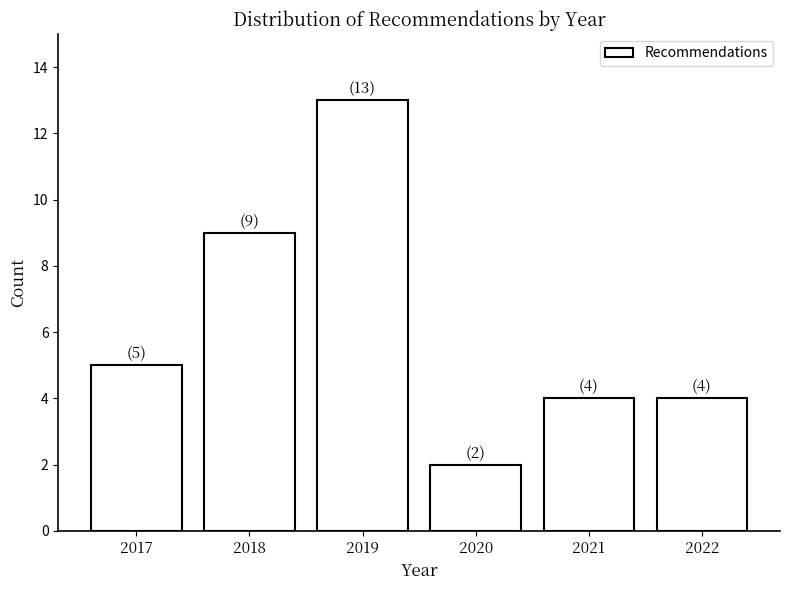

Reading left to right, extract all data points from this chart.

5	9	13	2	4	4